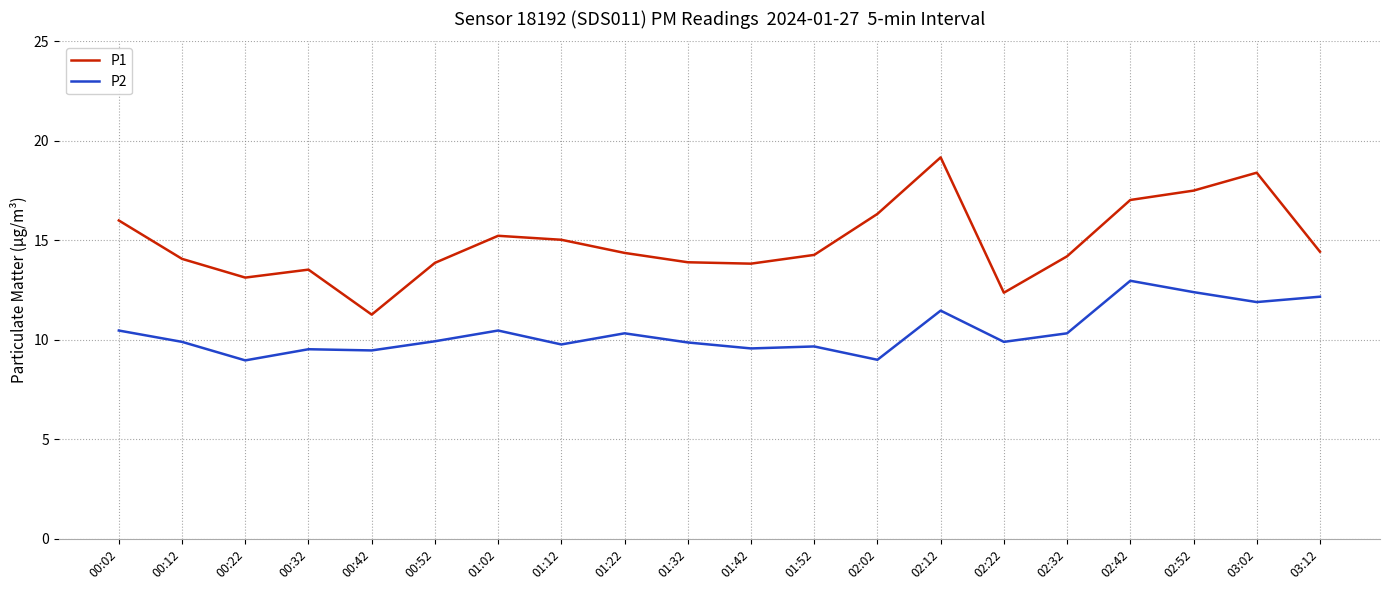

At which category does P1 reach its first local peak?

00:32